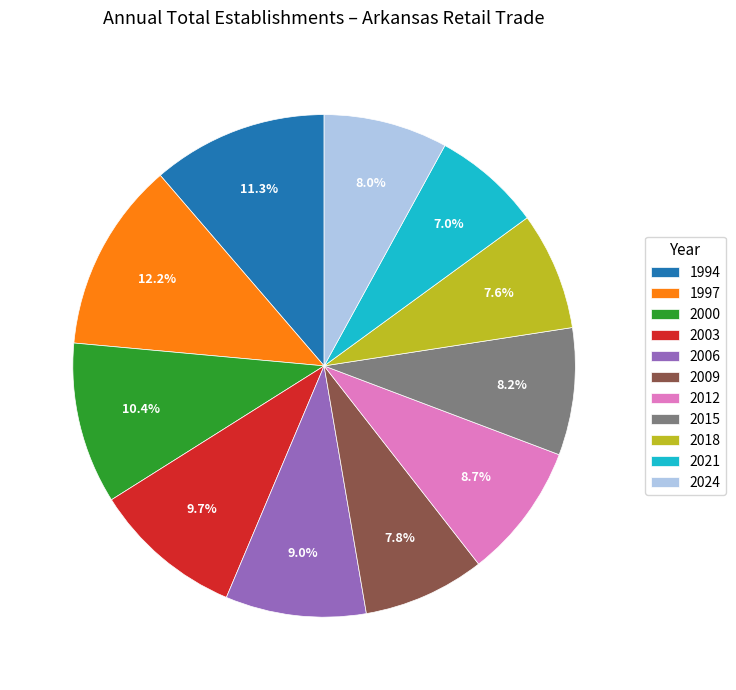

Which slice is the smallest?

2021